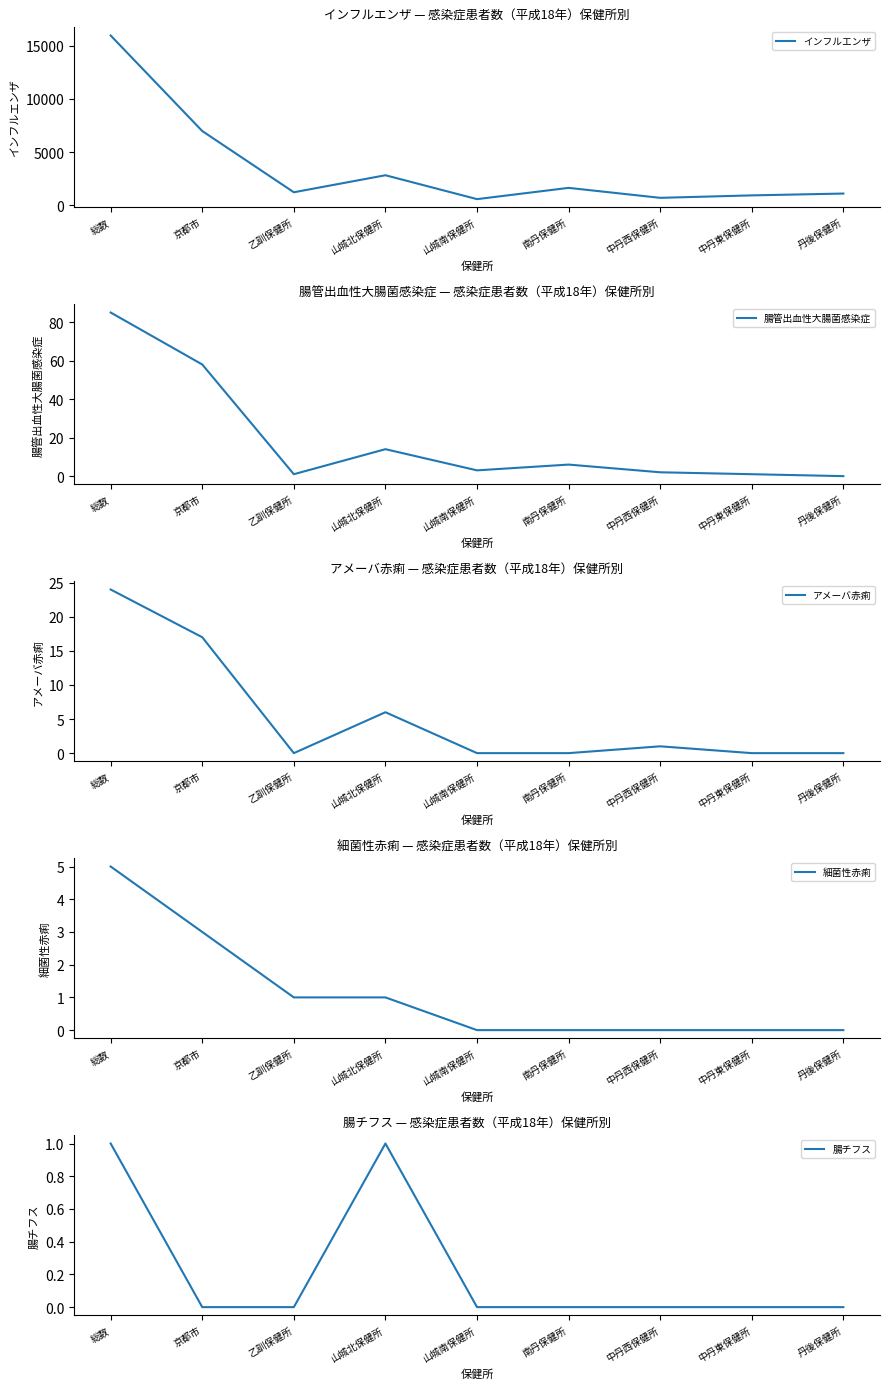

Reading left to right, list all the values displayed in this chart.

インフルエンザ: 15955	6977	1221	2821	576	1634	698	928	1100
腸管出血性大腸菌感染症: 85	58	1	14	3	6	2	1	0
アメーバ赤痢: 24	17	0	6	0	0	1	0	0
細菌性赤痢: 5	3	1	1	0	0	0	0	0
腸チフス: 1	0	0	1	0	0	0	0	0